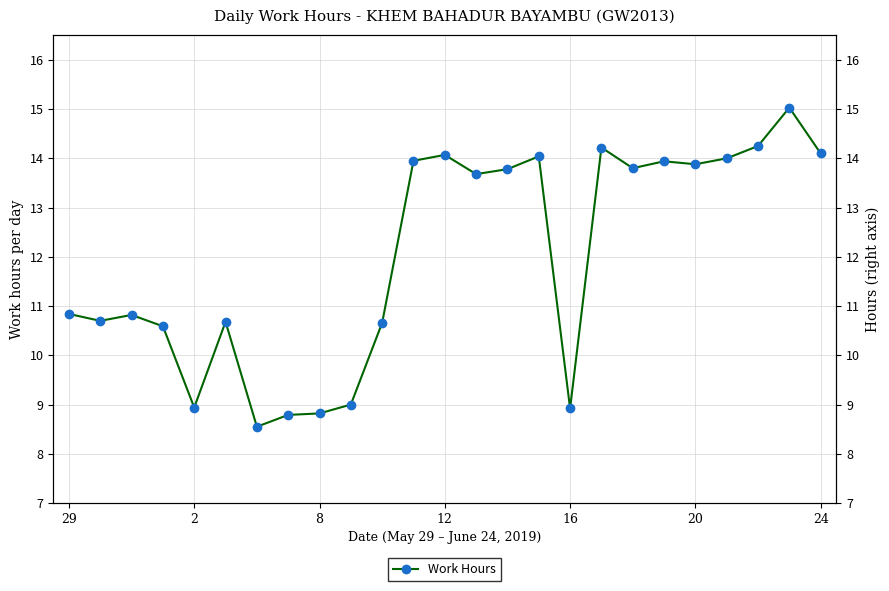

Approximately how many times larger is the value at 16 compared to 23?

0.6